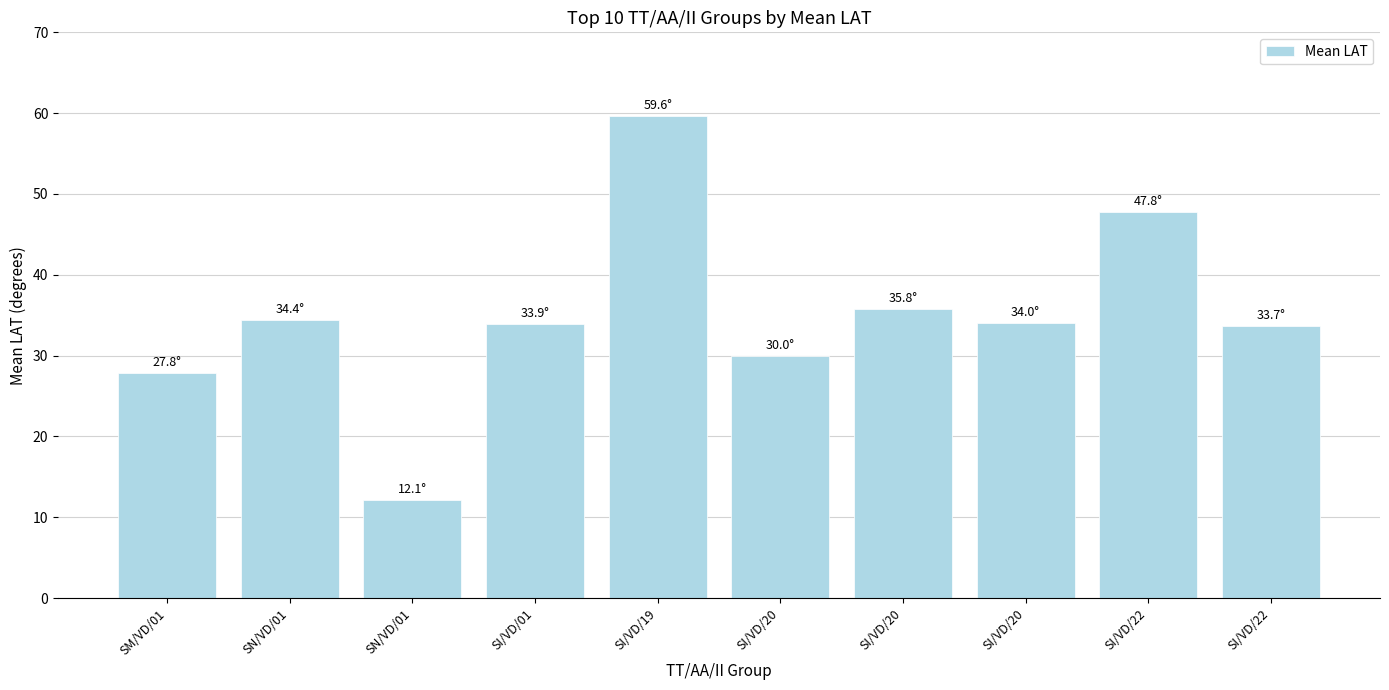

Does the chart contain any negative values?

No